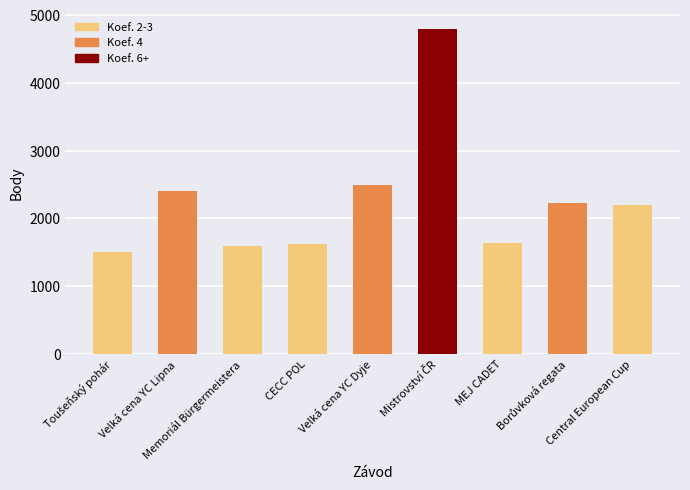

What is the sum of all values?

20483